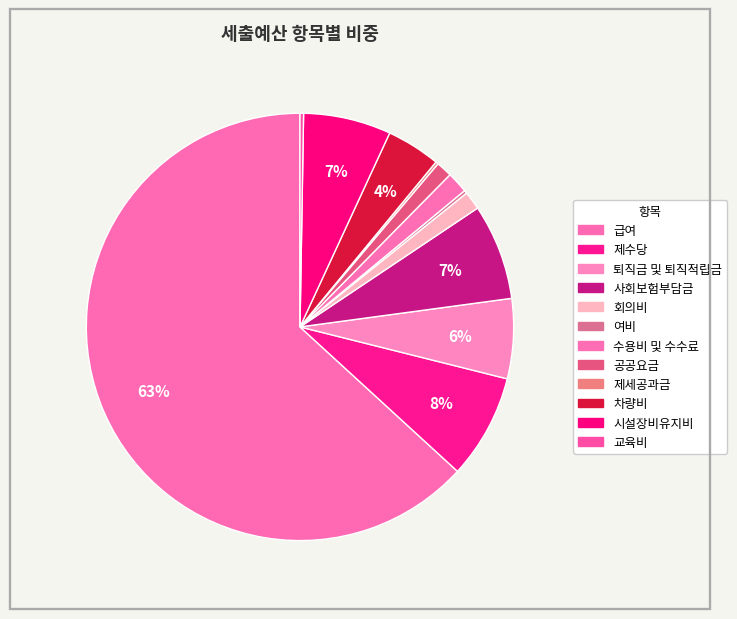

Rank the categories by value from lowest to highest.

제세공과금, 여비, 교육비, 공공요금, 회의비, 수용비 및 수수료, 차량비, 퇴직금 및 퇴직적립금, 시설장비유지비, 사회보험부담금, 제수당, 급여